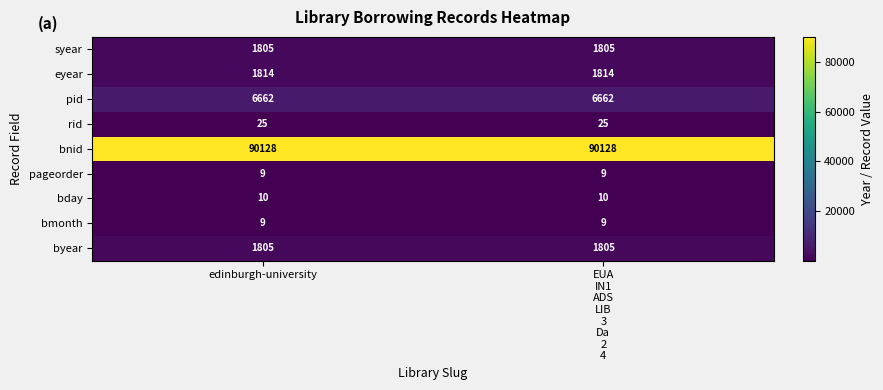

Which series has the largest total across all categories?

bnid